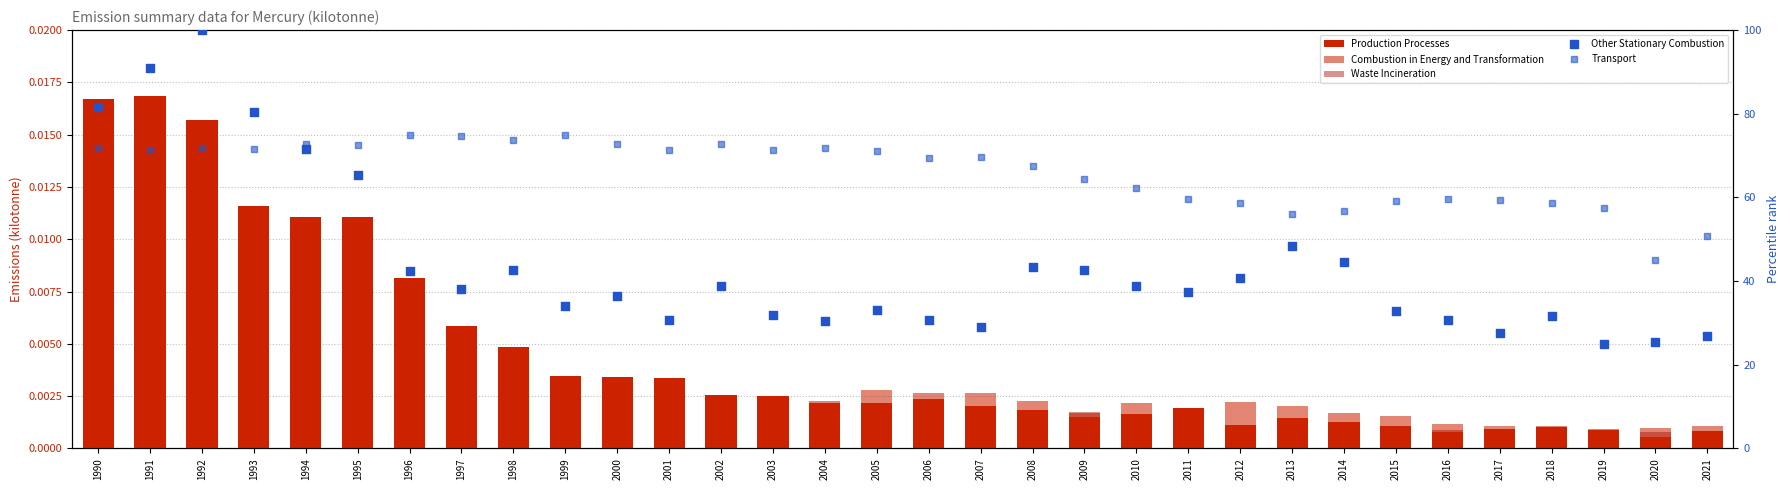

At how many categories does at least one series exceed 7?

32